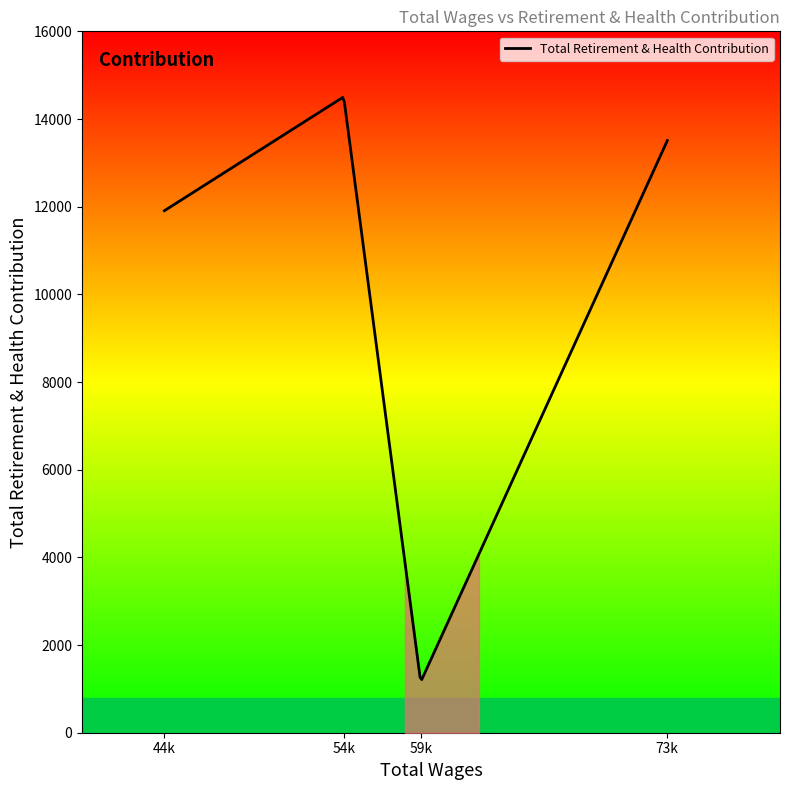

What is the lowest value of the Total Retirement & Health Contribution series?

1212.2